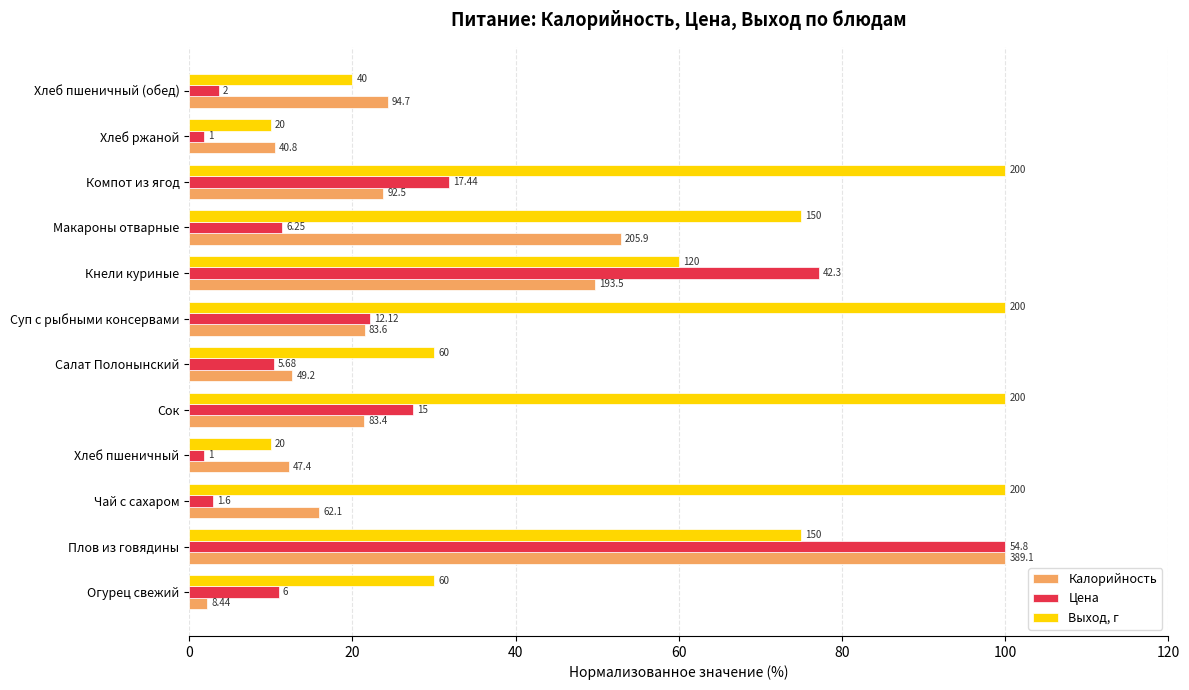

What are all the series names shown in the legend?

Калорийность, Цена, Выход, г